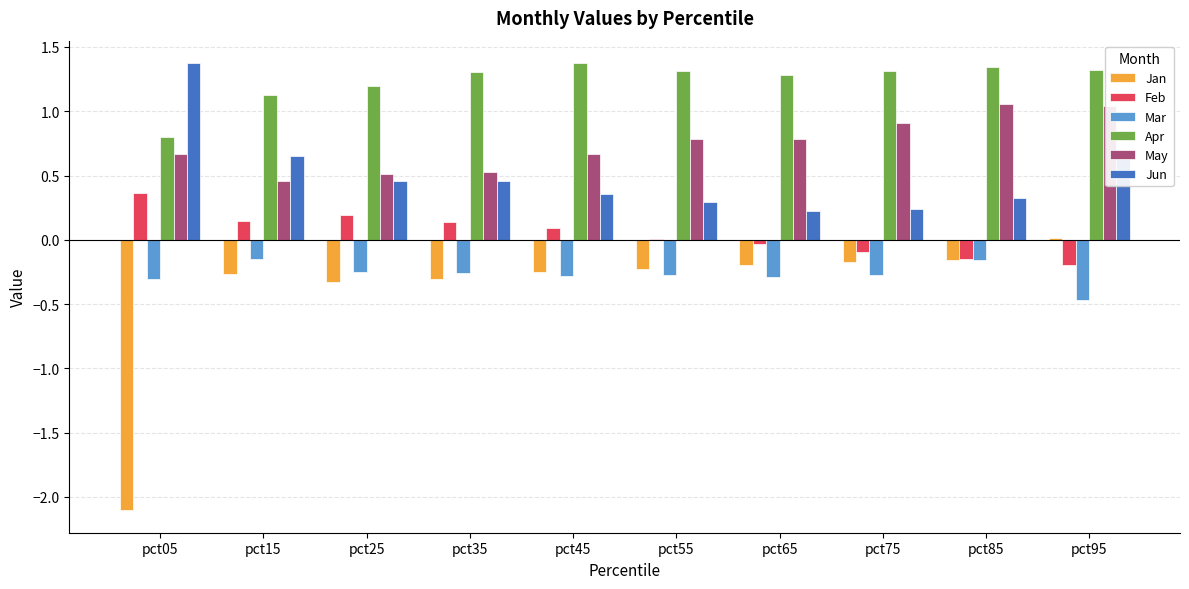

Between pct05 and pct75, which series saw the biggest shift?

Jan